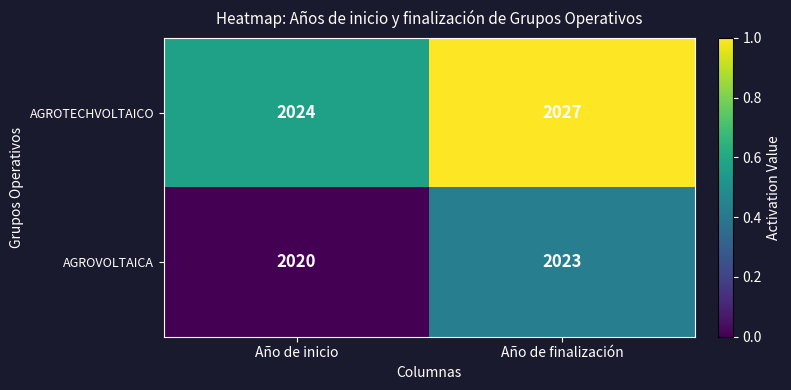

What is the average value of the AGROVOLTAICA series?

2022